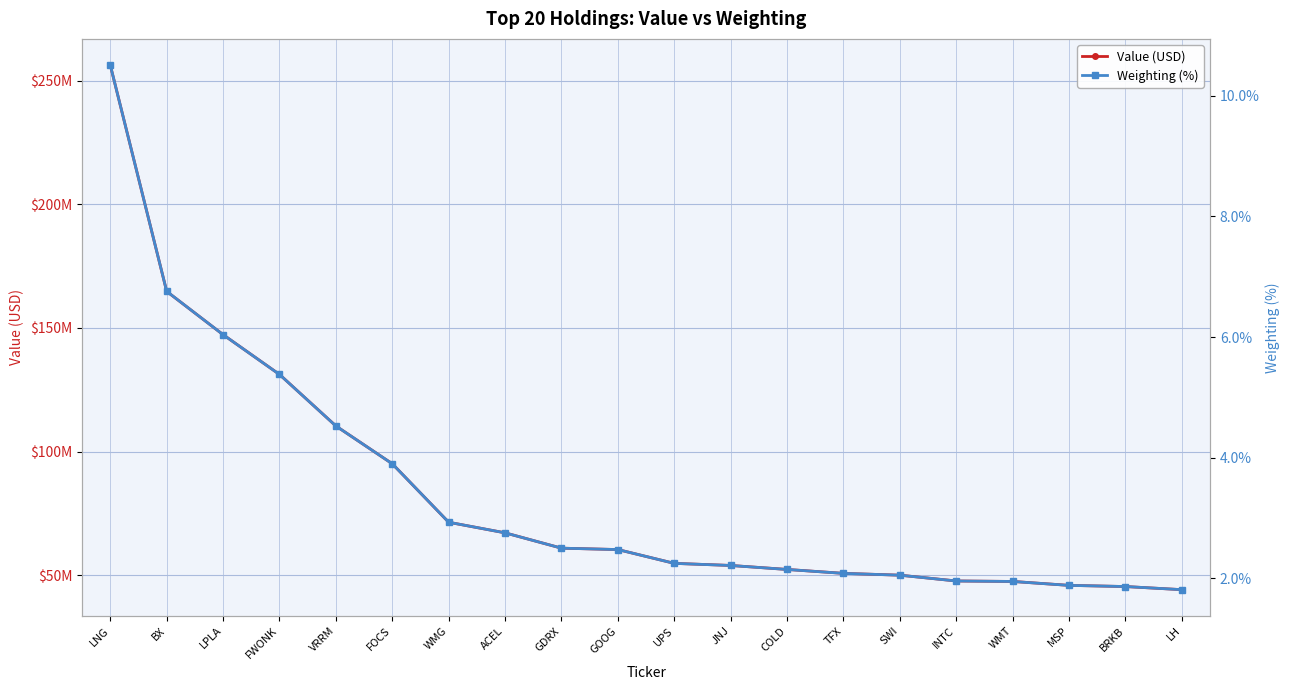

At which label is Weighting (%) closest to 6?

LPLA